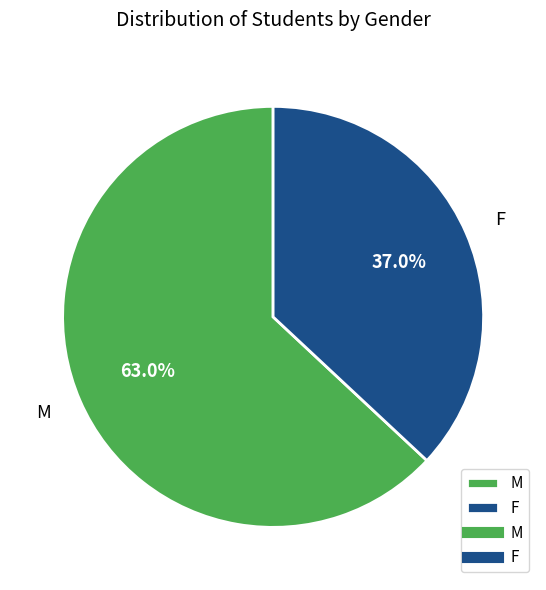

Which slice represents more than half of the pie?

M